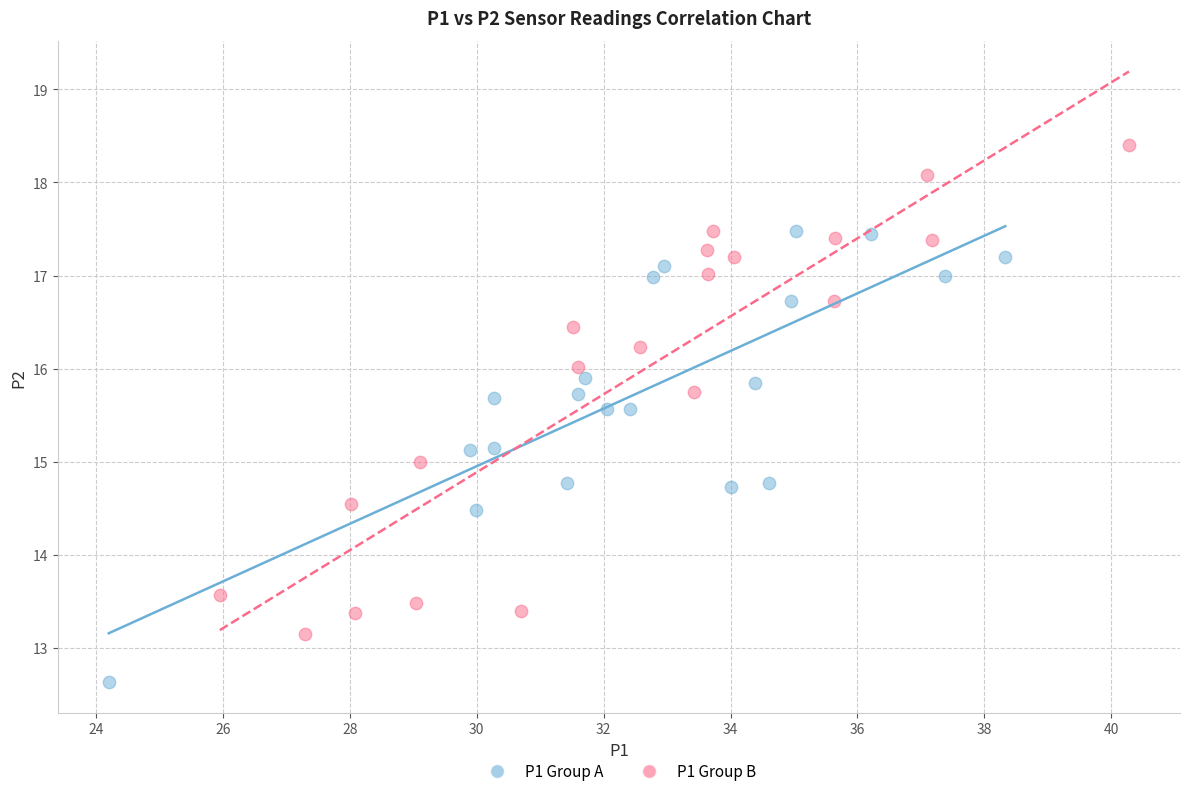

Which series reaches the minimum Y coordinate?

P1 Group A